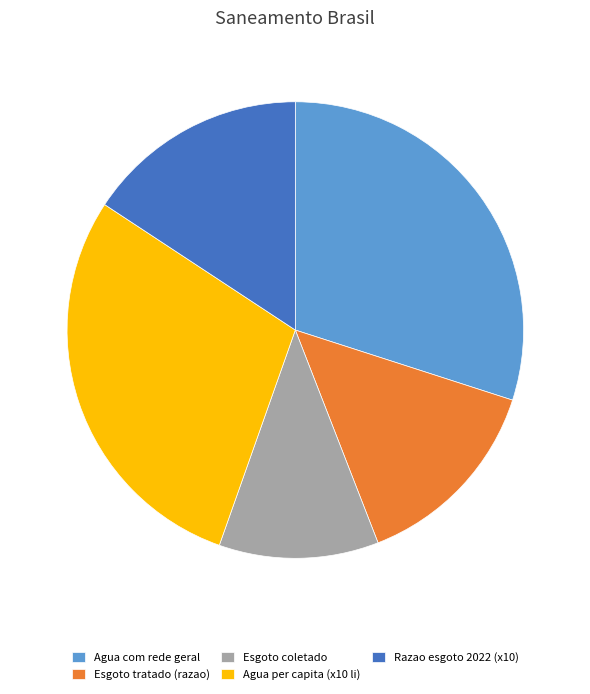

How many segments does this pie chart have?

5